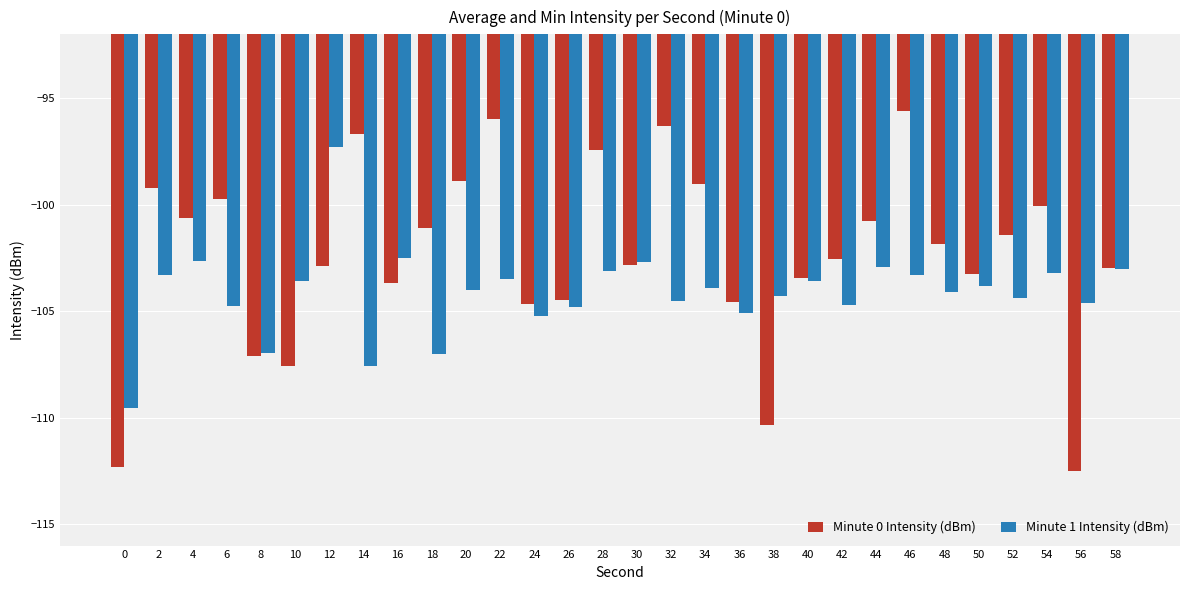

What is the greatest value displayed?

-95.6